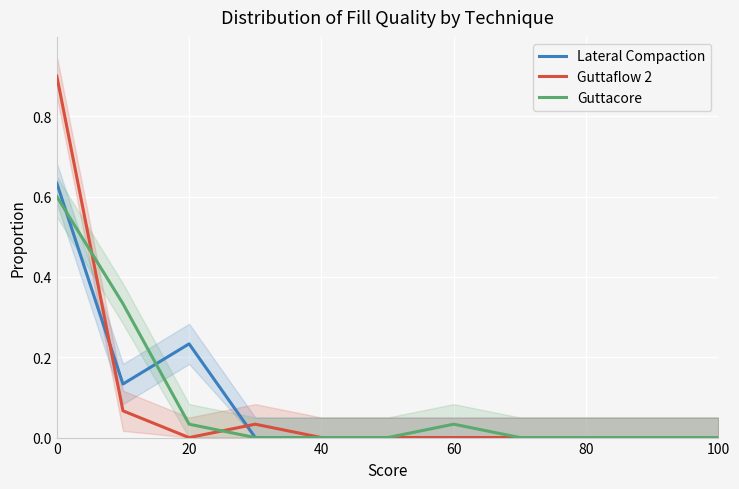

The value of Guttacore at 100 is 0.0. True or false?

True